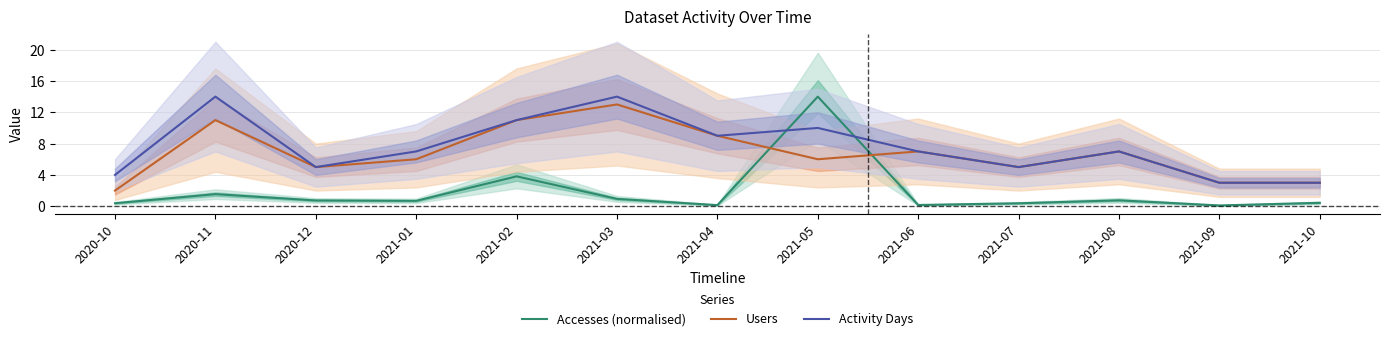

Which series has the widest spread of values?

Accesses (normalised)